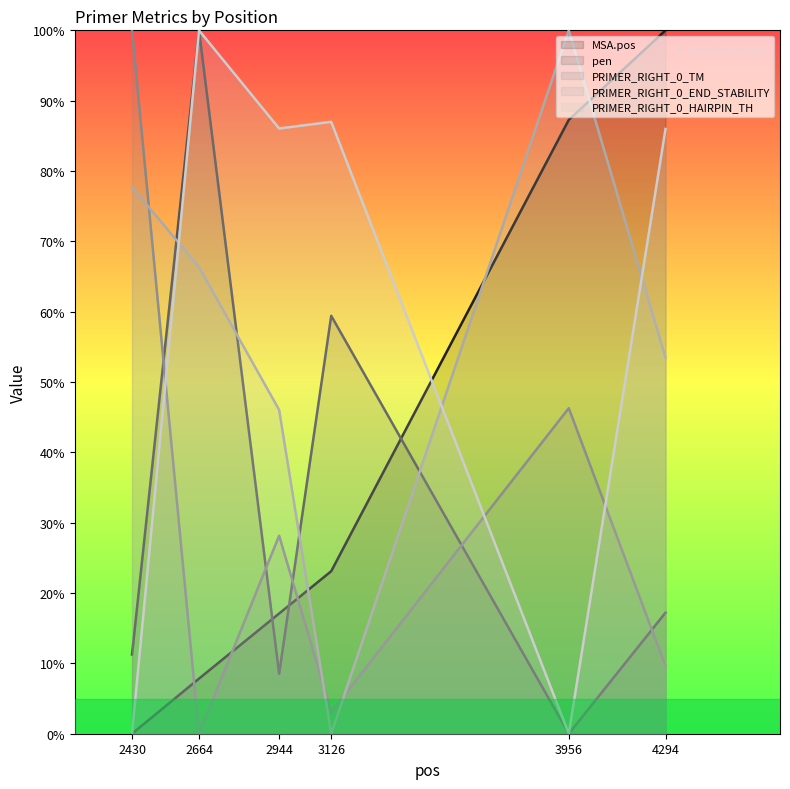

At how many categories does at least one series exceed 32?

6